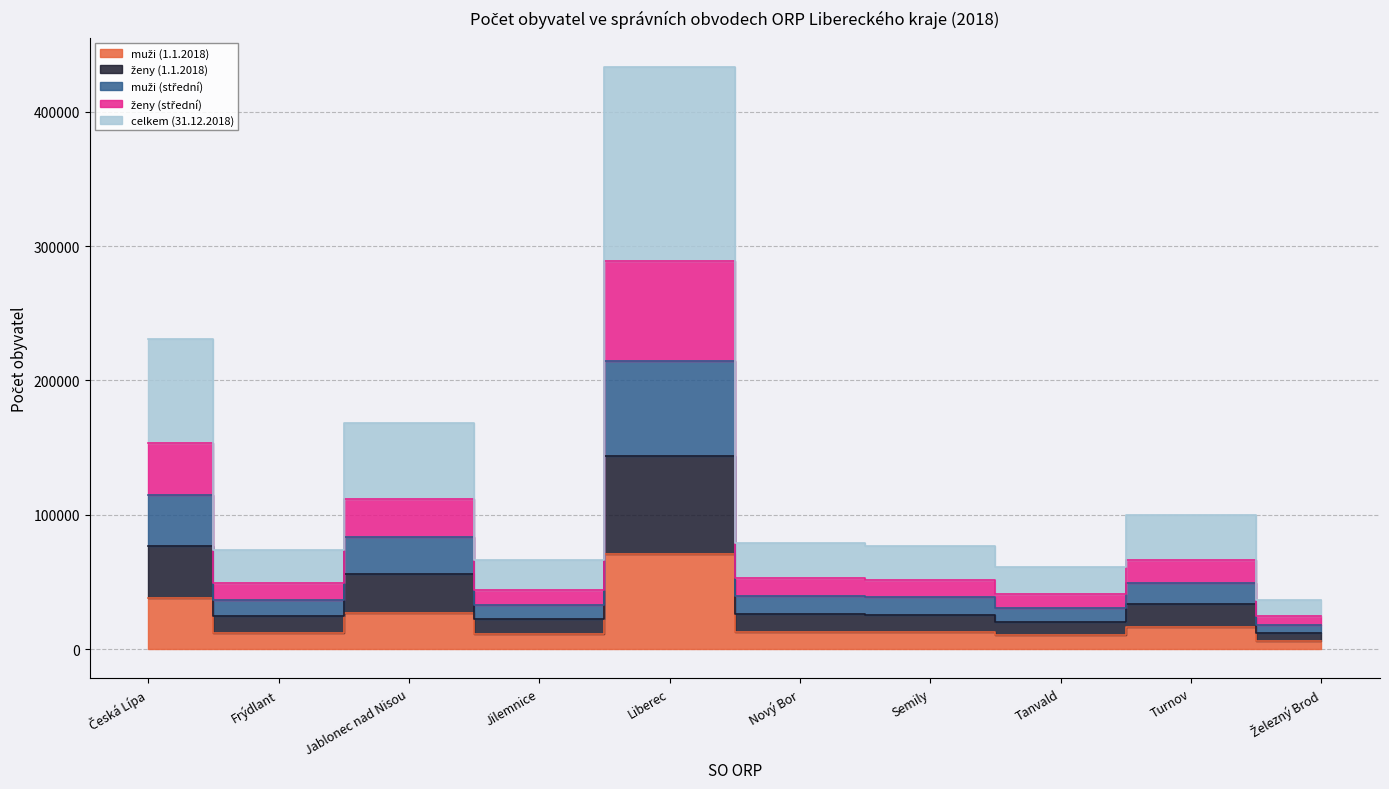

What is the difference between the maximum and minimum values in the muži (střední) series?

196603